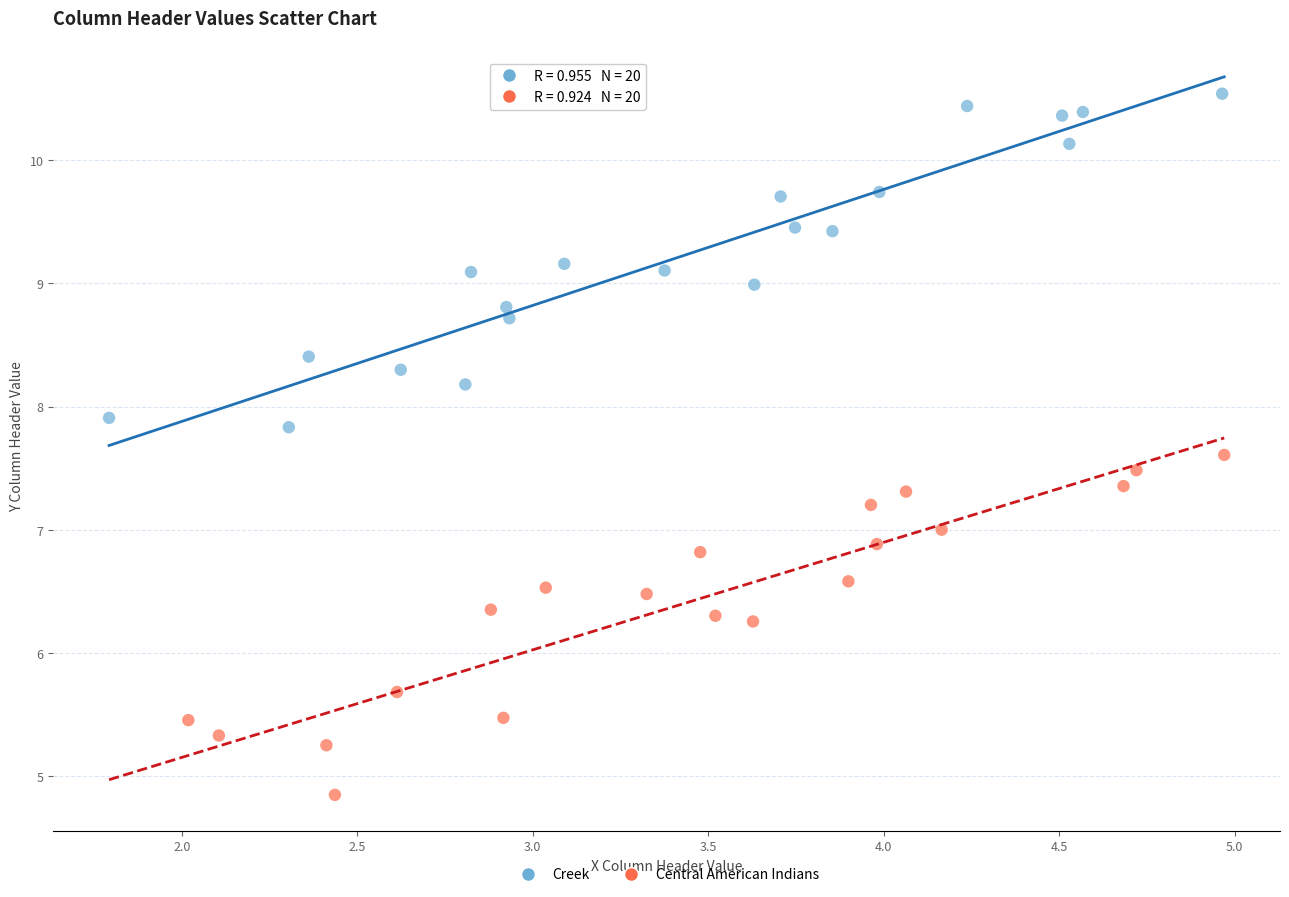

Which series contains the lowest Y value?

Central American Indians